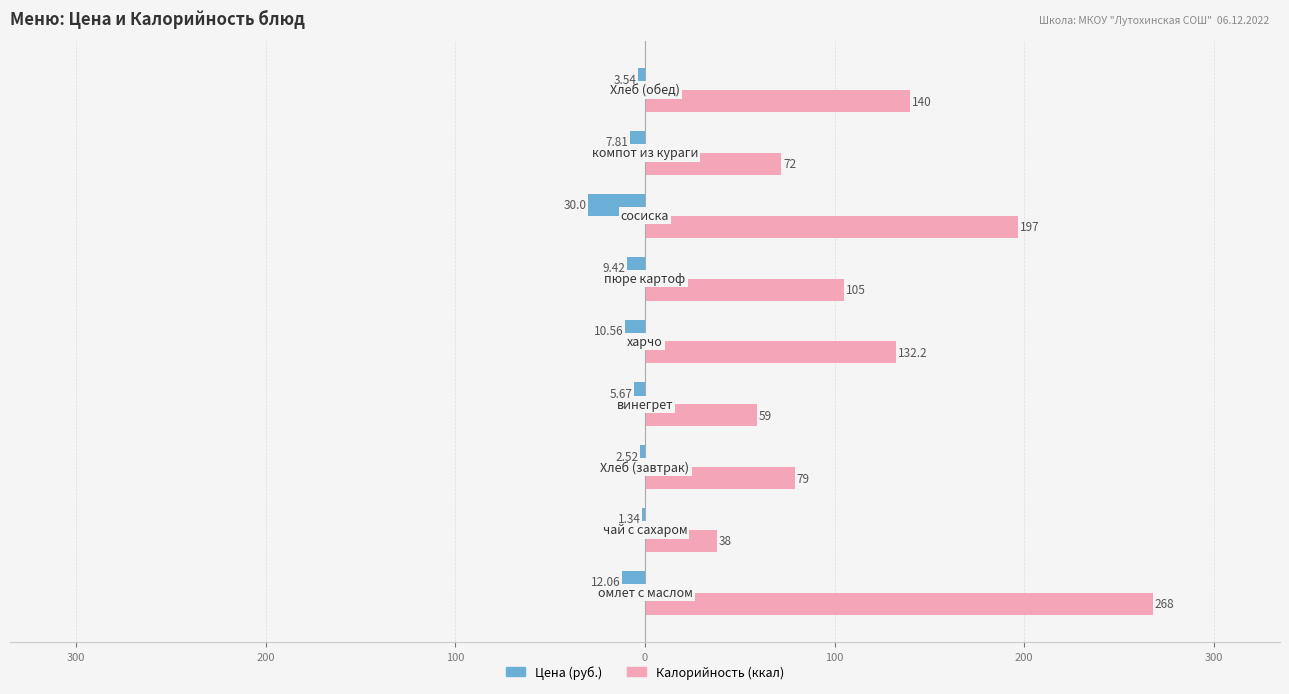

What is the value of the Цена bar at the 4th from the left?

-5.7